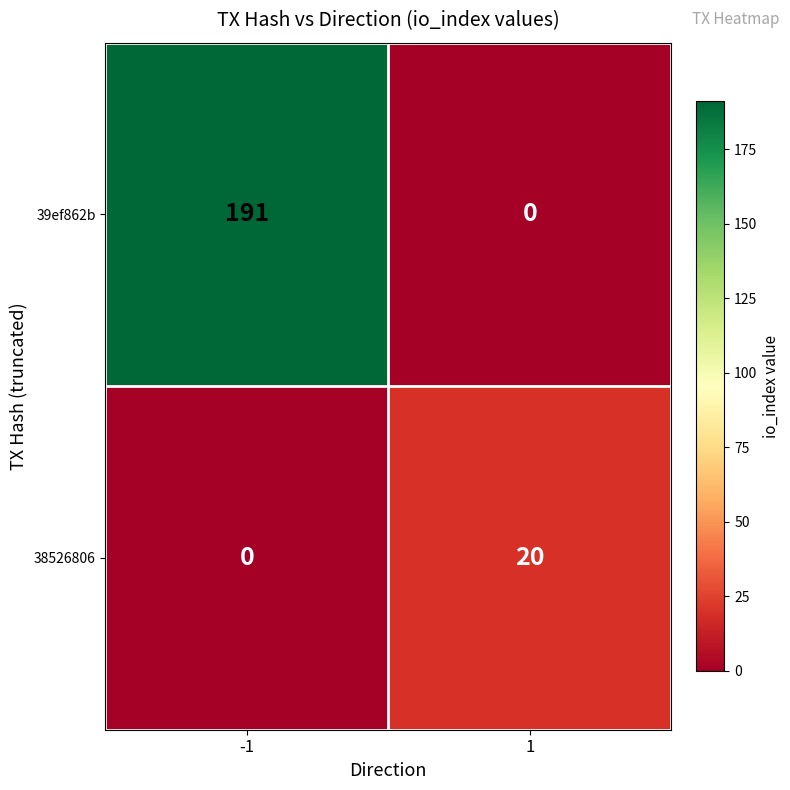

What is the maximum value shown in the chart?

191